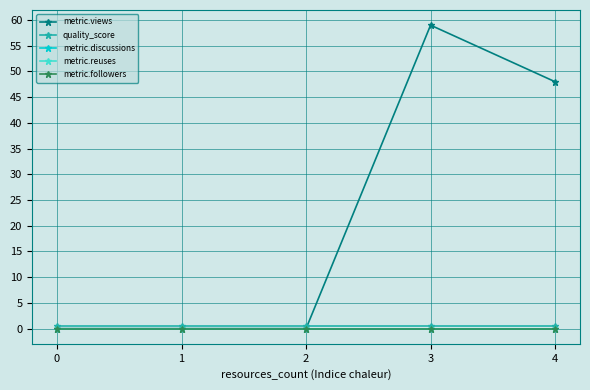

Does the chart have visible grid lines?

Yes